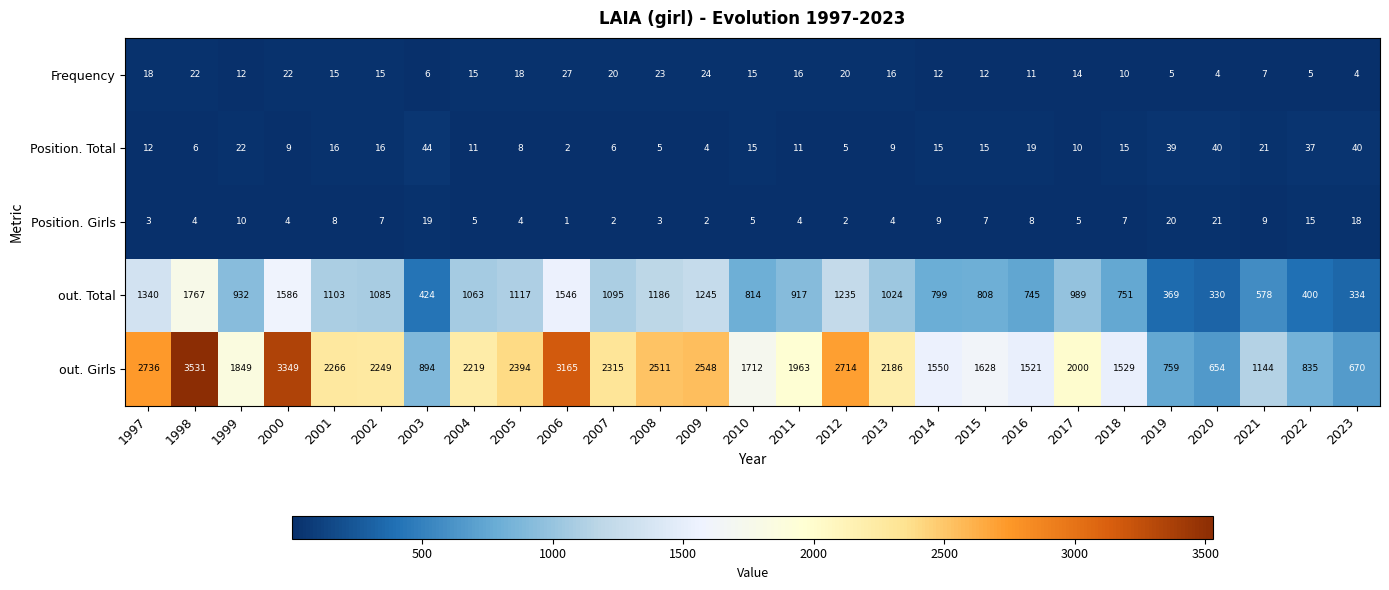

Which series has the widest spread of values?

out. Girls